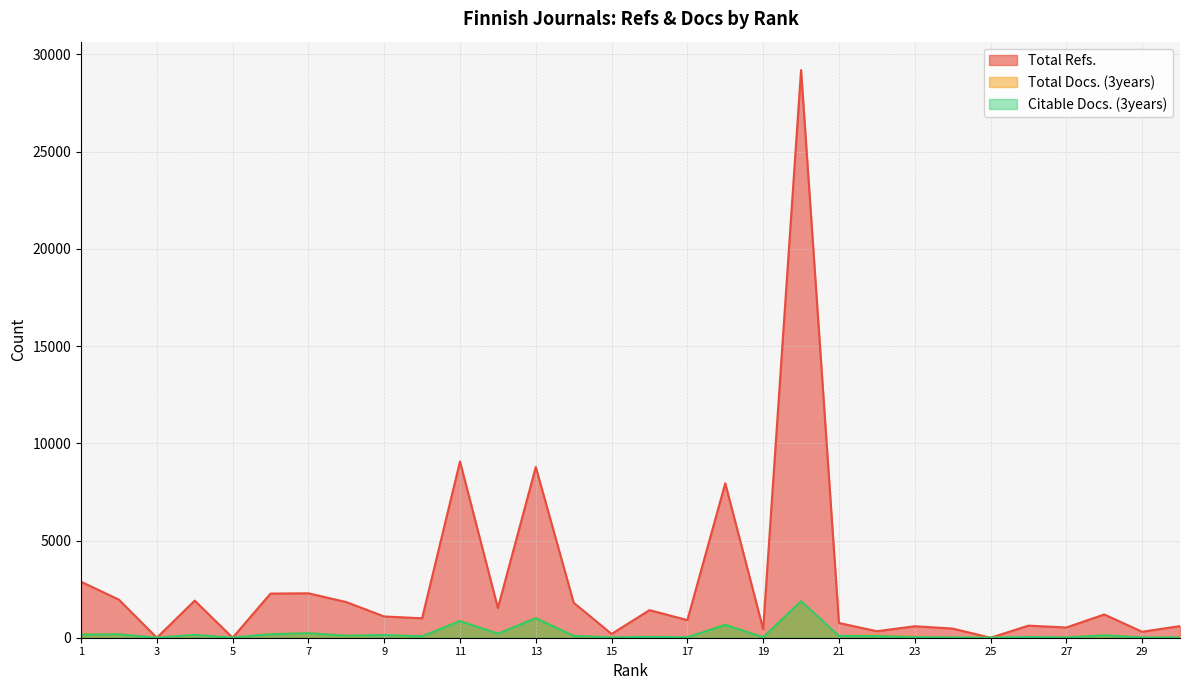

Reading left to right, transcribe all the data shown in this chart.

Total Refs.: 2878	1959	0	1909	0	2270	2285	1833	1093	1000	9065	1527	8782	1801	194	1418	908	7944	441	29196	758	335	591	471	0	621	526	1196	307	598
Total Docs. (3years): 190	175	0	147	1	191	236	105	151	75	875	208	1024	99	16	46	27	687	25	1878	90	120	47	16	1	40	14	132	15	17
Citable Docs. (3years): 162	174	0	145	4	180	230	105	139	75	855	208	1004	94	15	45	23	663	24	1878	90	87	28	16	1	38	13	122	15	15